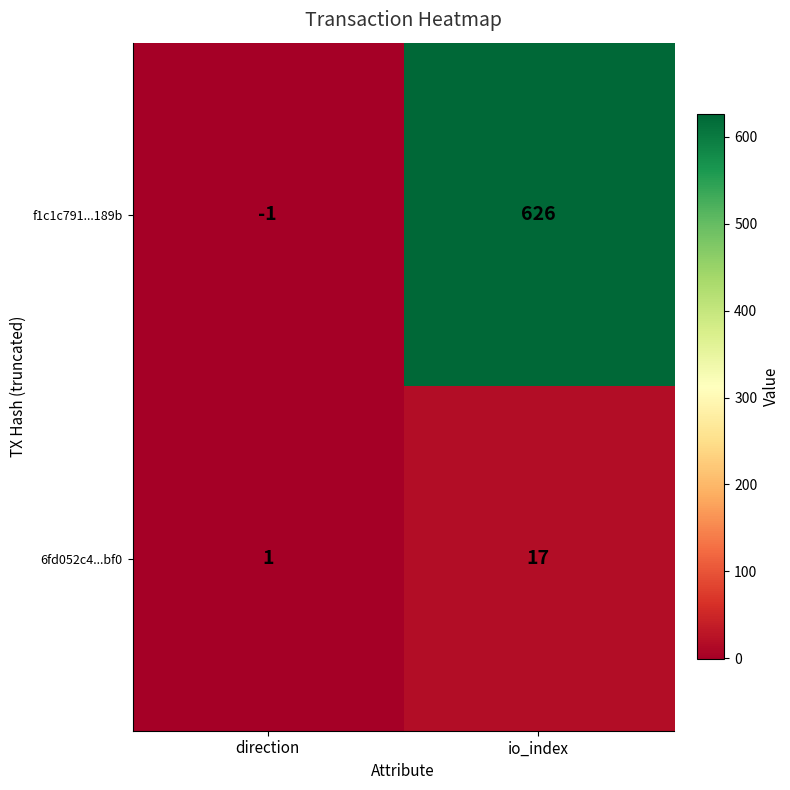

What is the total value across all series at io_index?

643